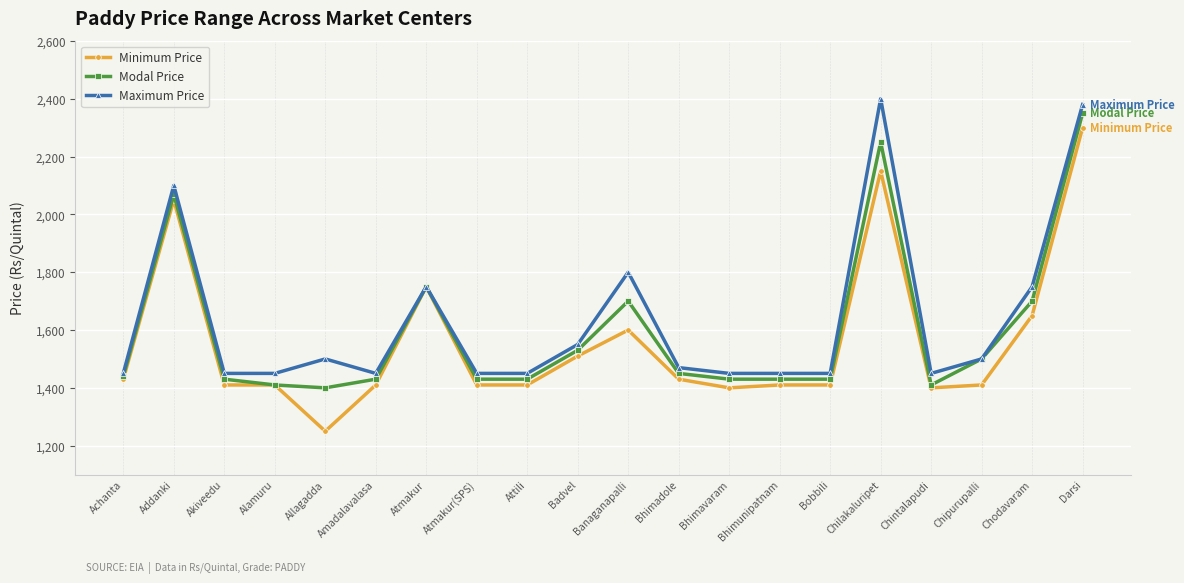

Reading right to left, list all the values displayed in this chart.

Minimum Price: Darsi=2300	Chodavaram=1650	Chipurupalli=1410	Chintalapudi=1400	Chilakaluripet=2150	Bobbili=1410	Bhimunipatnam=1410	Bhimavaram=1400	Bhimadole=1430	Banaganapalli=1600	Badvel=1510	Attili=1410	Atmakur(SPS)=1410	Atmakur=1750	Amadalavalasa=1410	Allagadda=1250	Alamuru=1410	Akiveedu=1410	Addanki=2050	Achanta=1430
Modal Price: Darsi=2350	Chodavaram=1700	Chipurupalli=1500	Chintalapudi=1410	Chilakaluripet=2250	Bobbili=1430	Bhimunipatnam=1430	Bhimavaram=1430	Bhimadole=1450	Banaganapalli=1700	Badvel=1530	Attili=1430	Atmakur(SPS)=1430	Atmakur=1750	Amadalavalasa=1430	Allagadda=1400	Alamuru=1410	Akiveedu=1430	Addanki=2070	Achanta=1440
Maximum Price: Darsi=2380	Chodavaram=1750	Chipurupalli=1500	Chintalapudi=1450	Chilakaluripet=2400	Bobbili=1450	Bhimunipatnam=1450	Bhimavaram=1450	Bhimadole=1470	Banaganapalli=1800	Badvel=1550	Attili=1450	Atmakur(SPS)=1450	Atmakur=1750	Amadalavalasa=1450	Allagadda=1500	Alamuru=1450	Akiveedu=1450	Addanki=2100	Achanta=1450